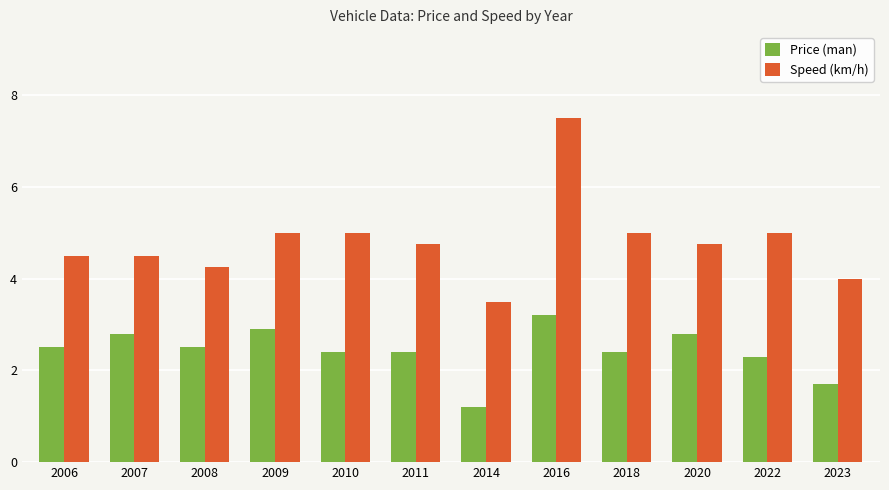

List the series in order of their peak value, lowest first.

Price (man), Speed (km/h)